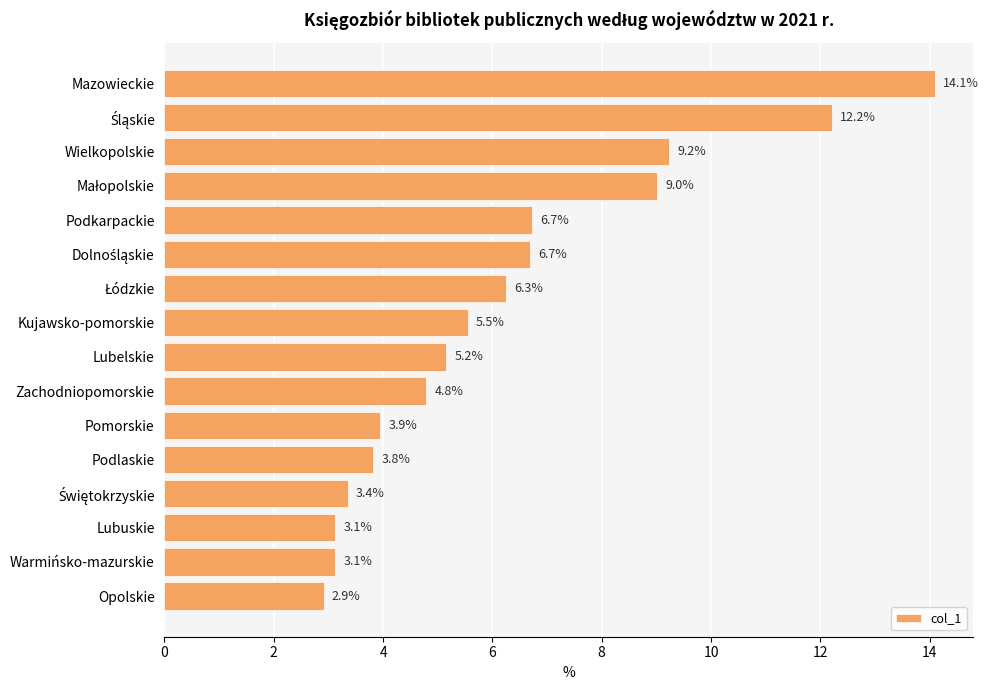

What is the difference between the maximum and minimum values?

11.2